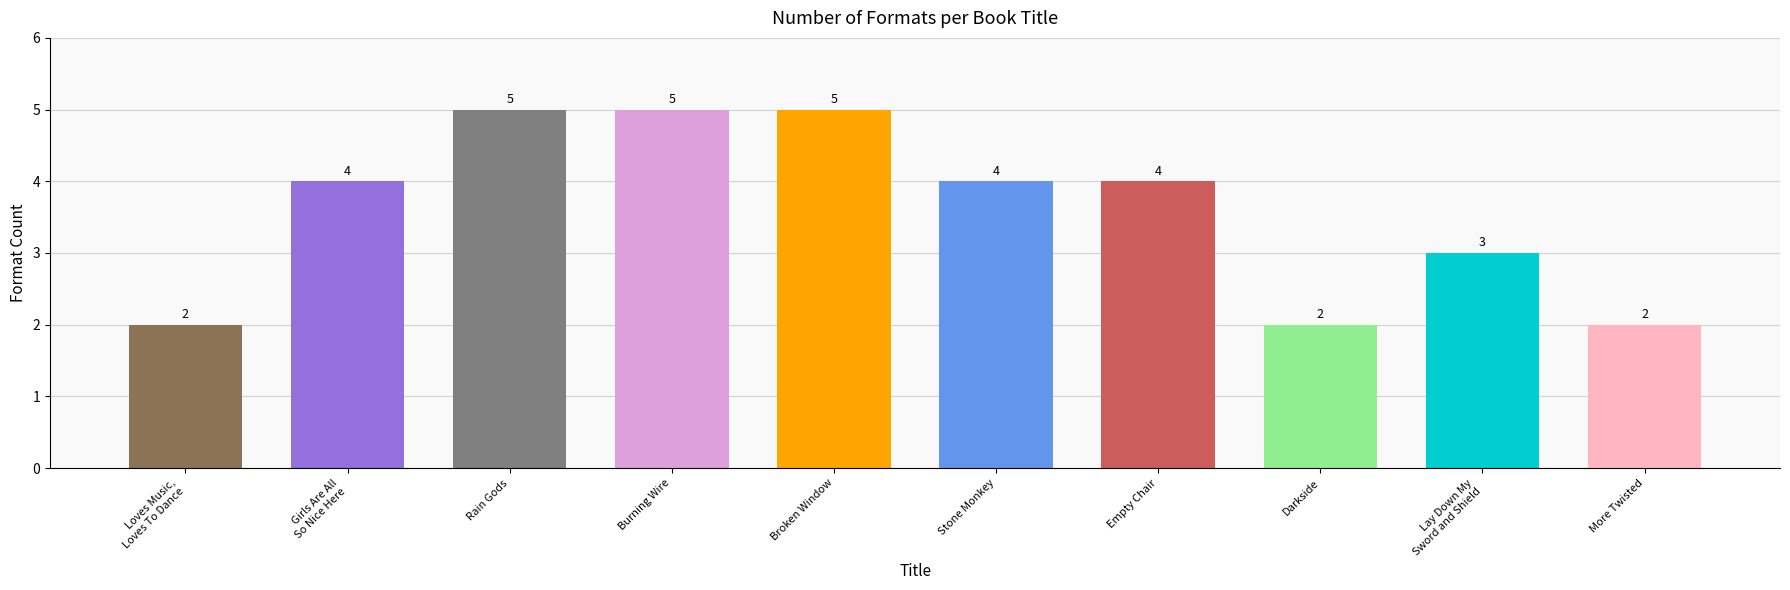

How many values are between 2 and 5?

10